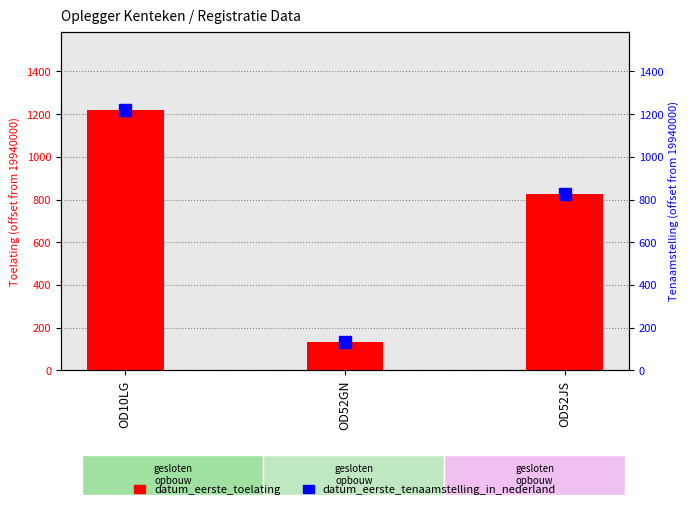

At which label is datum_eerste_toelating closest to 675?

OD52JS